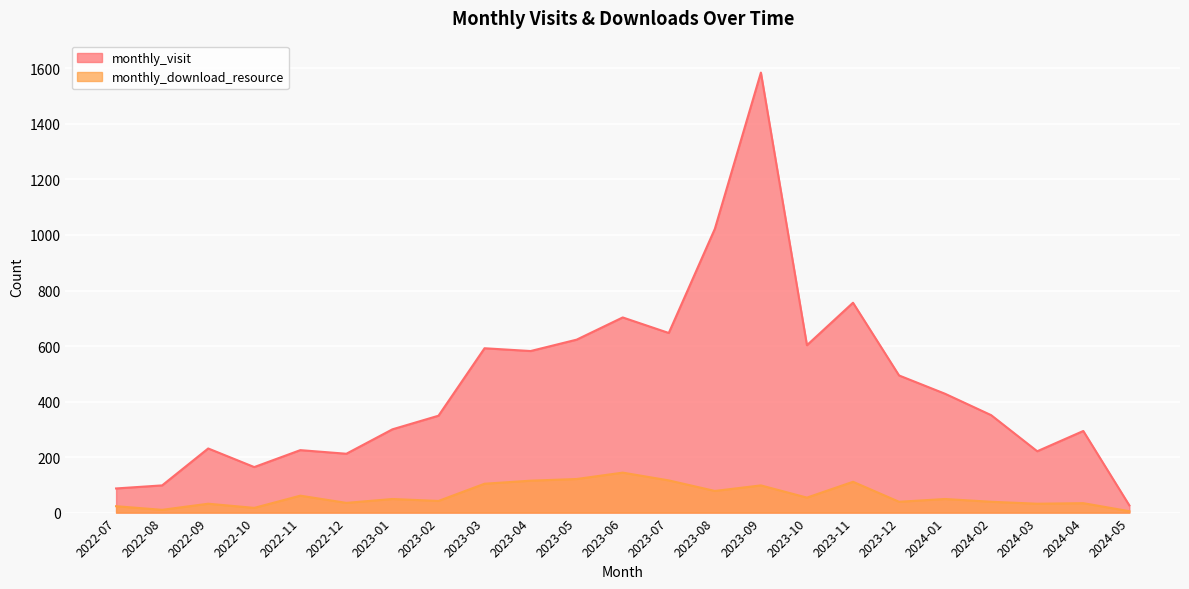

What is the sum of the monthly_visit values at 2024-05 and 2024-03?

247